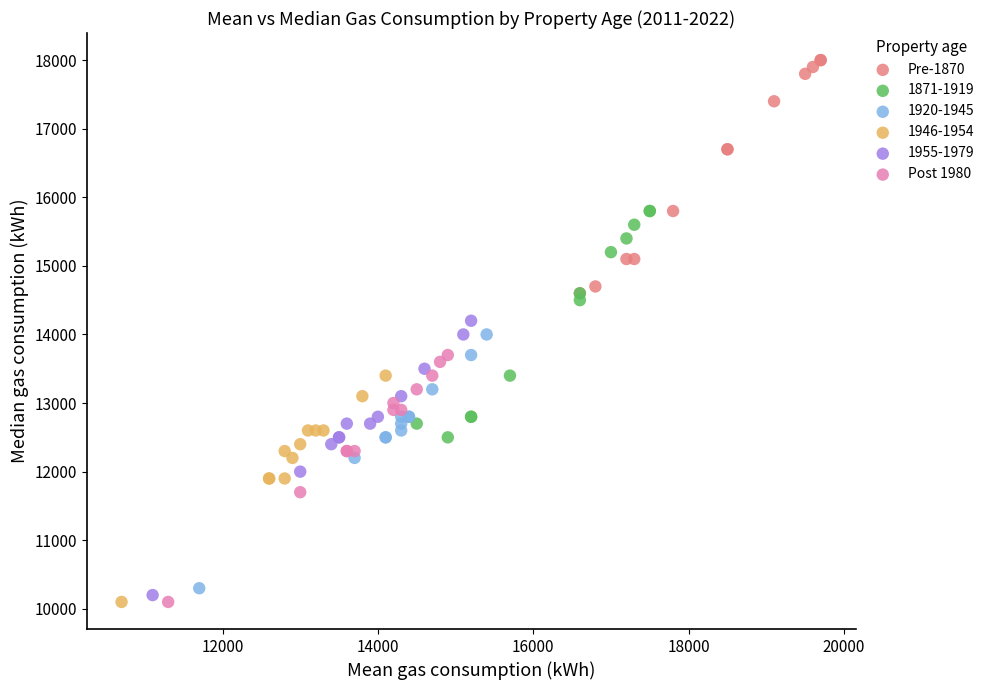

Which series contains the highest Y value?

Pre-1870